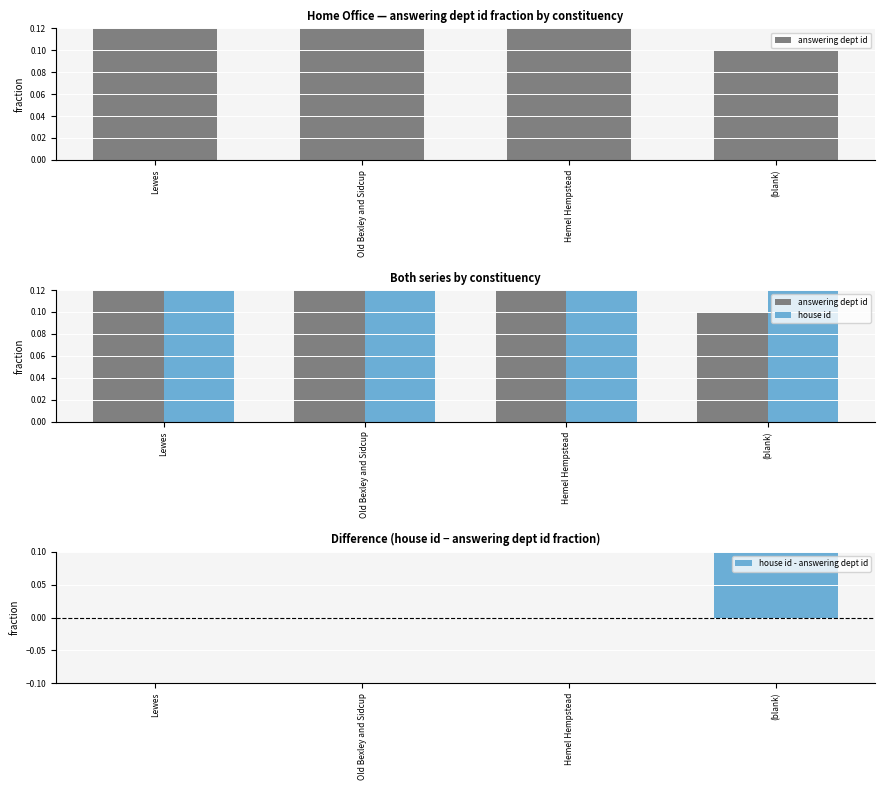

How many bars are there in each group?

3